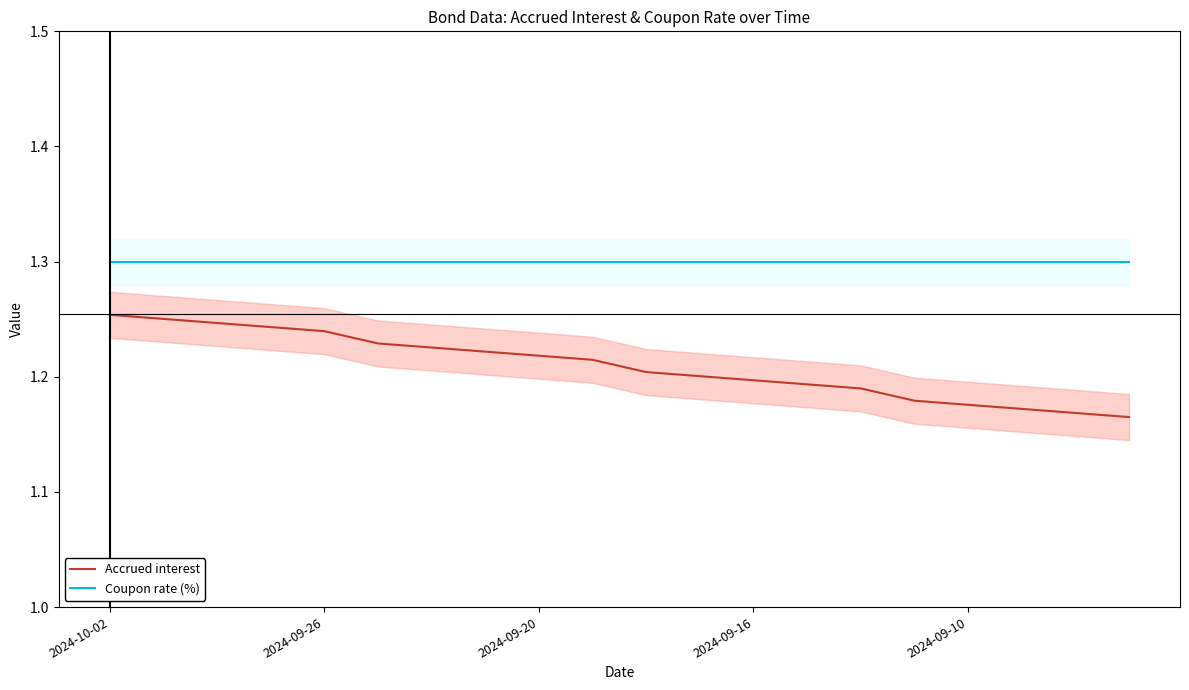

The Coupon rate (%) series shows 1.3 at 19. True or false?

True